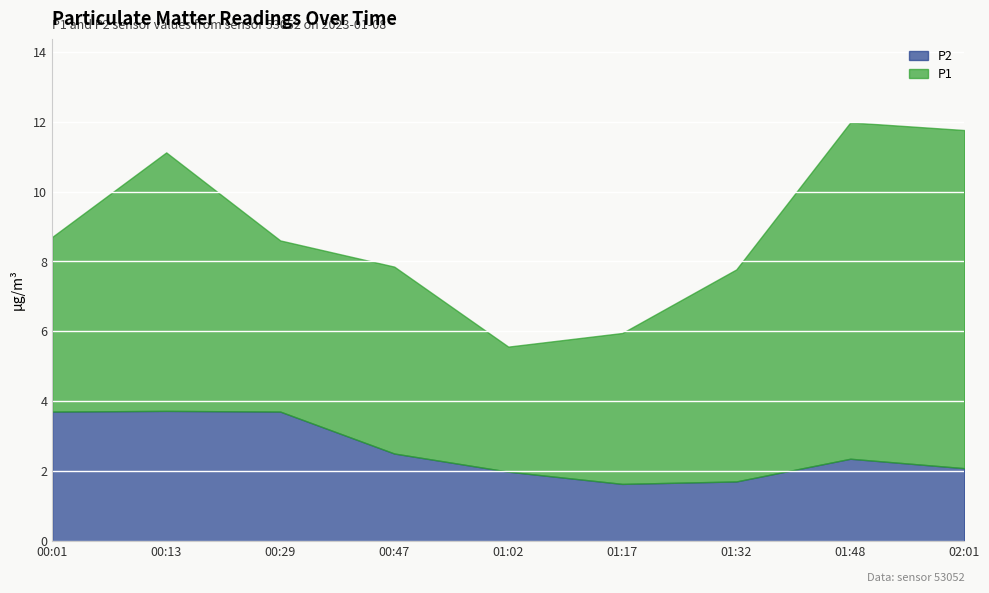

True or false: P1 and P2 intersect in this chart.

False